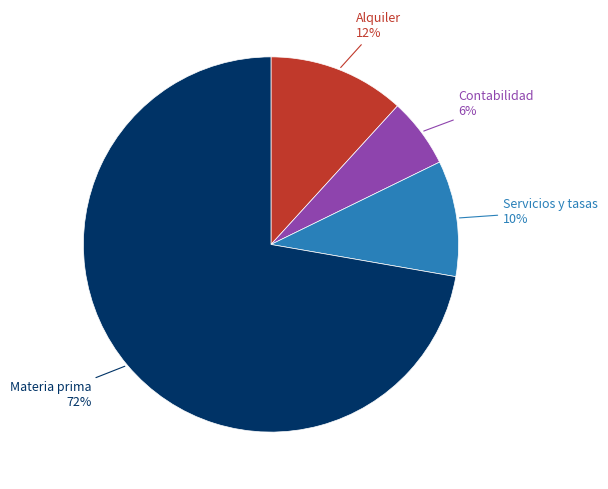

To the nearest percent, what is the average slice percentage?

25%